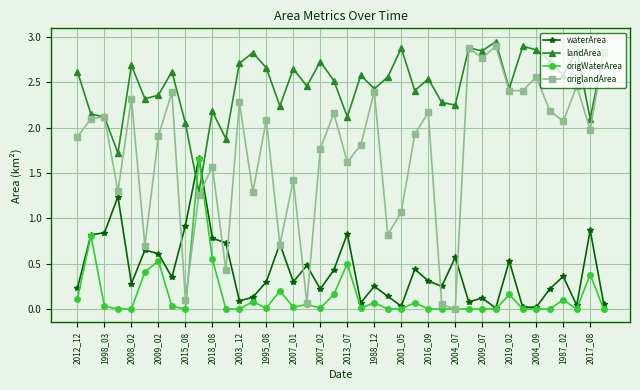

True or false: origWaterArea has more than 2 points higher than both neighbors.

True